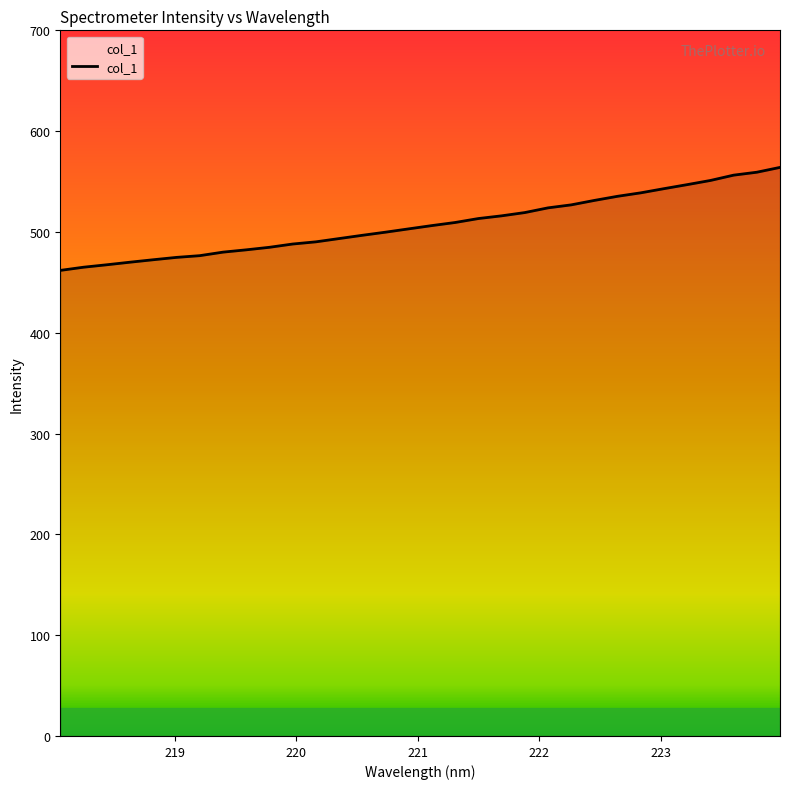

What is the greatest value displayed?

564.0